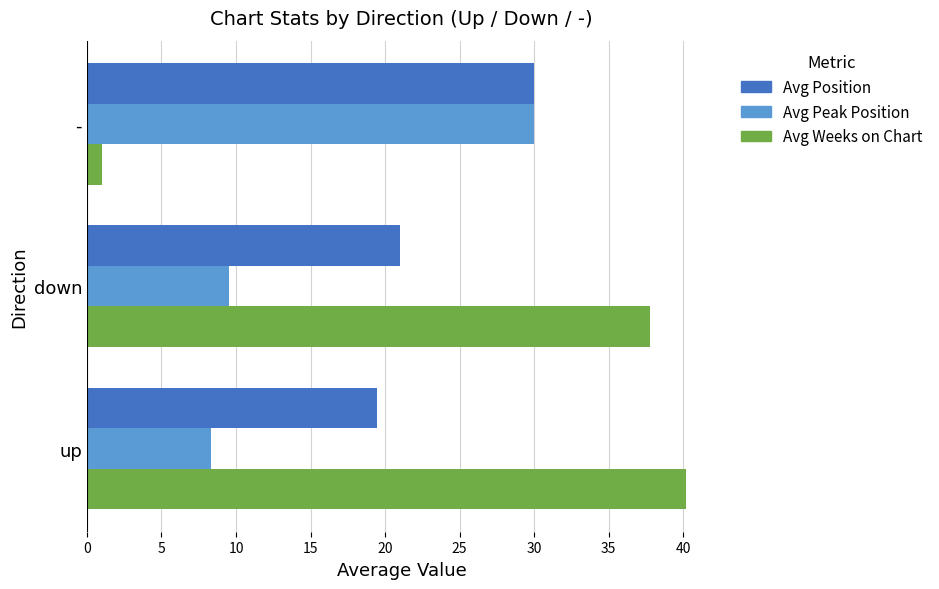

What are all the series names shown in the legend?

Avg Position, Avg Peak Position, Avg Weeks on Chart